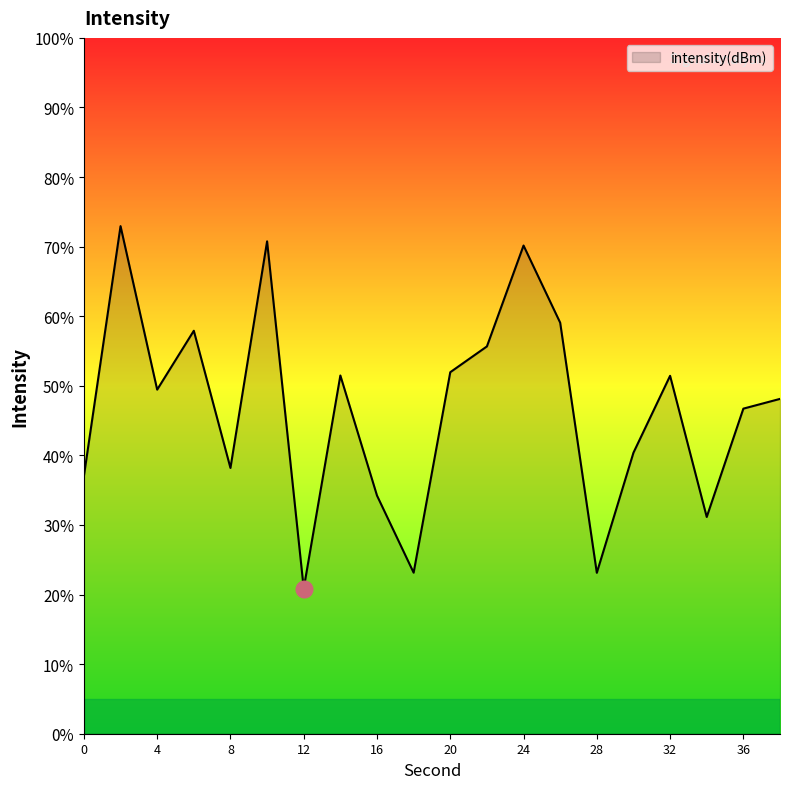

What is the minimum value shown in the chart?

20.9